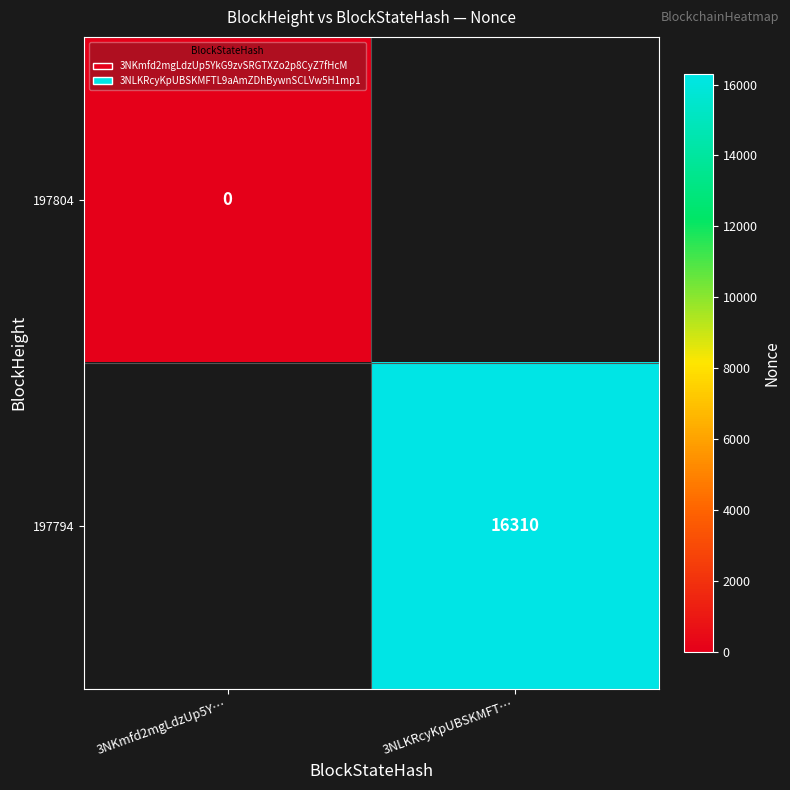

Between 3NKmfd2mgLdzUp5Y… and 3NLKRcyKpUBSKMFT…, which is larger?

3NLKRcyKpUBSKMFT…